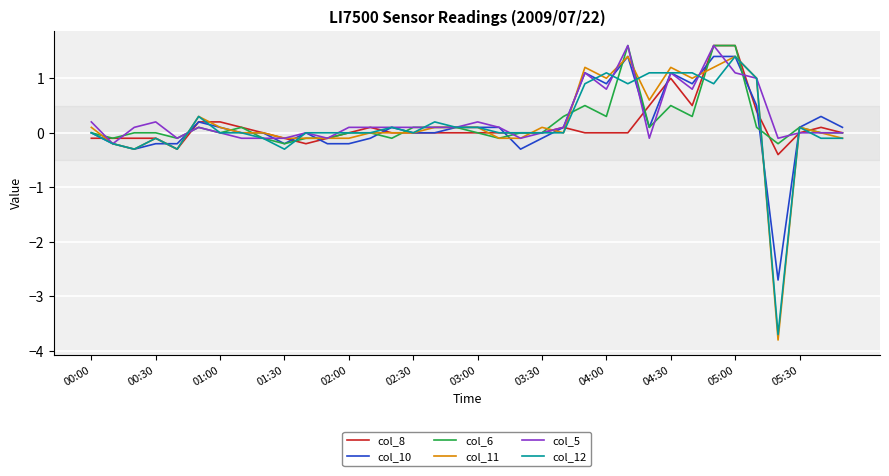

What is the maximum value shown in the chart?

1.6